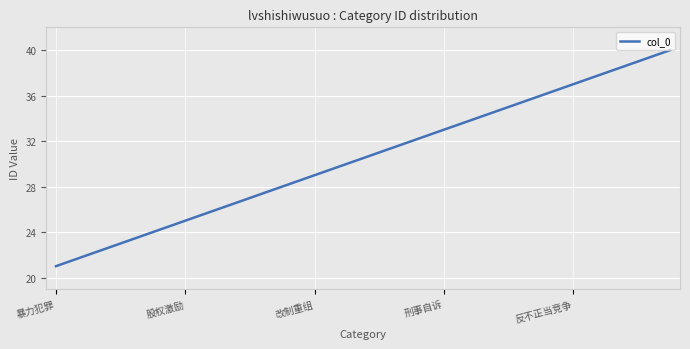

What is the difference between the maximum and minimum values?

19.0